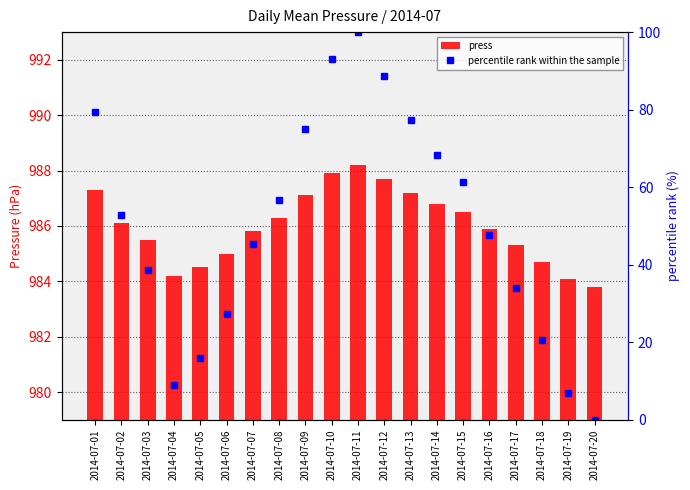

Rank the categories by percentile rank within the sample value from lowest to highest.

2014-07-20, 2014-07-19, 2014-07-04, 2014-07-05, 2014-07-18, 2014-07-06, 2014-07-17, 2014-07-03, 2014-07-07, 2014-07-16, 2014-07-02, 2014-07-08, 2014-07-15, 2014-07-14, 2014-07-09, 2014-07-13, 2014-07-01, 2014-07-12, 2014-07-10, 2014-07-11